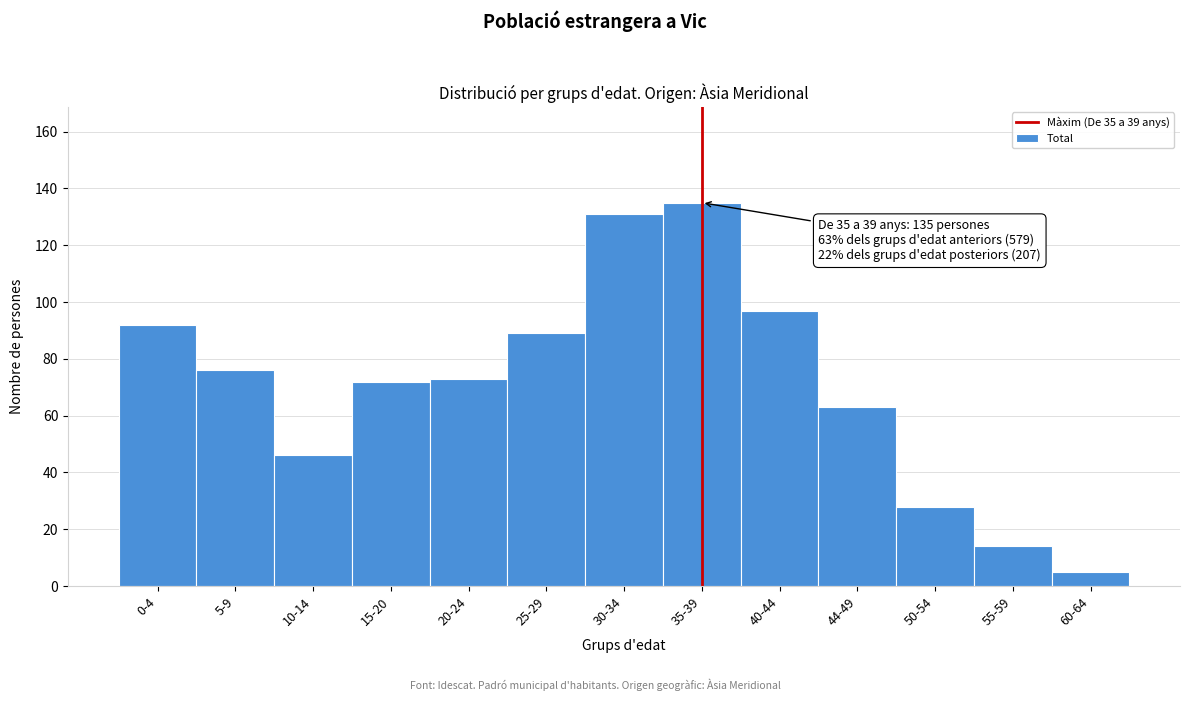

Reading left to right, what are all the values shown in this chart?

92	76	46	72	73	89	131	135	97	63	28	14	5